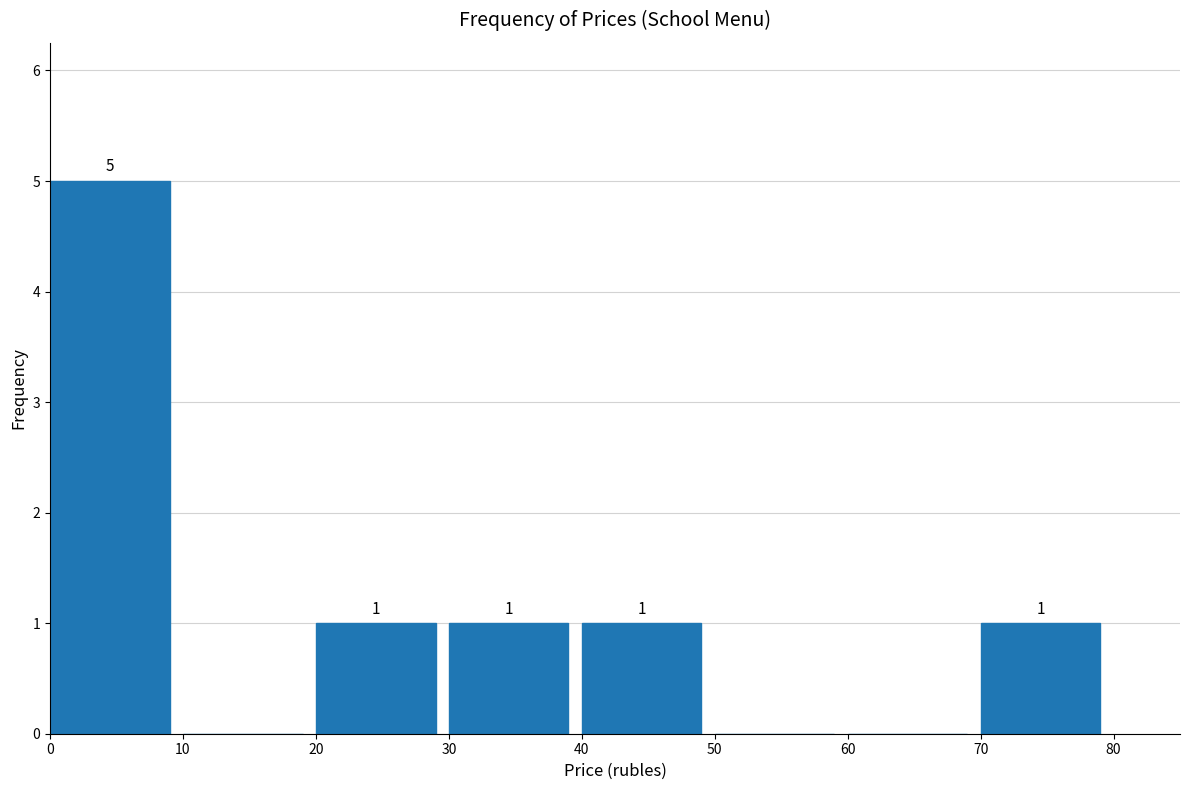

Over which range of the x-axis is the bar tallest?

0 to 10